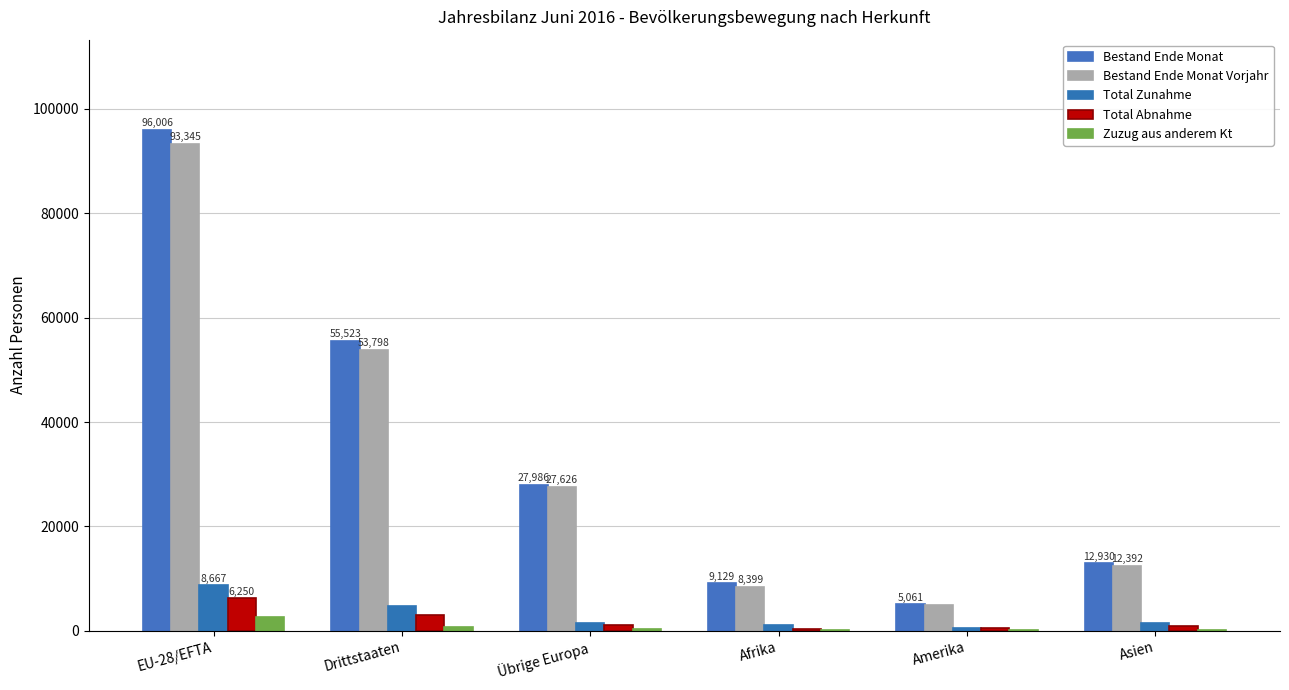

What are all the series names shown in the legend?

Bestand Ende Monat, Bestand Ende Monat Vorjahr, Total Zunahme, Total Abnahme, Zuzug aus anderem Kt